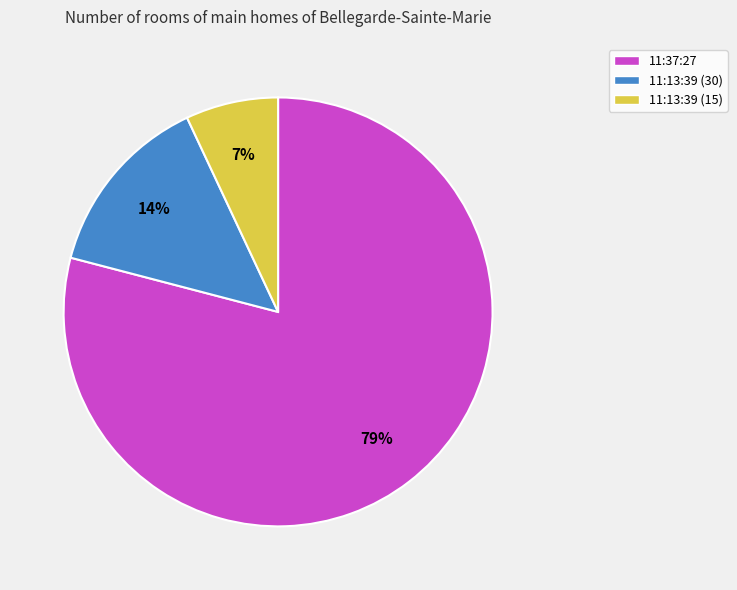

What is the ratio of the value at 11:13:39 (30) to the value at 11:37:27?

0.2